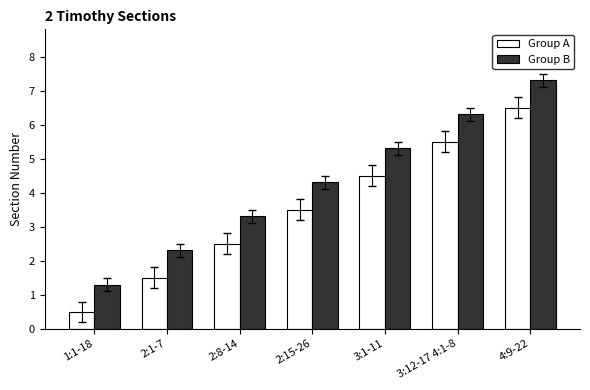

Which series has the largest total across all categories?

Group B